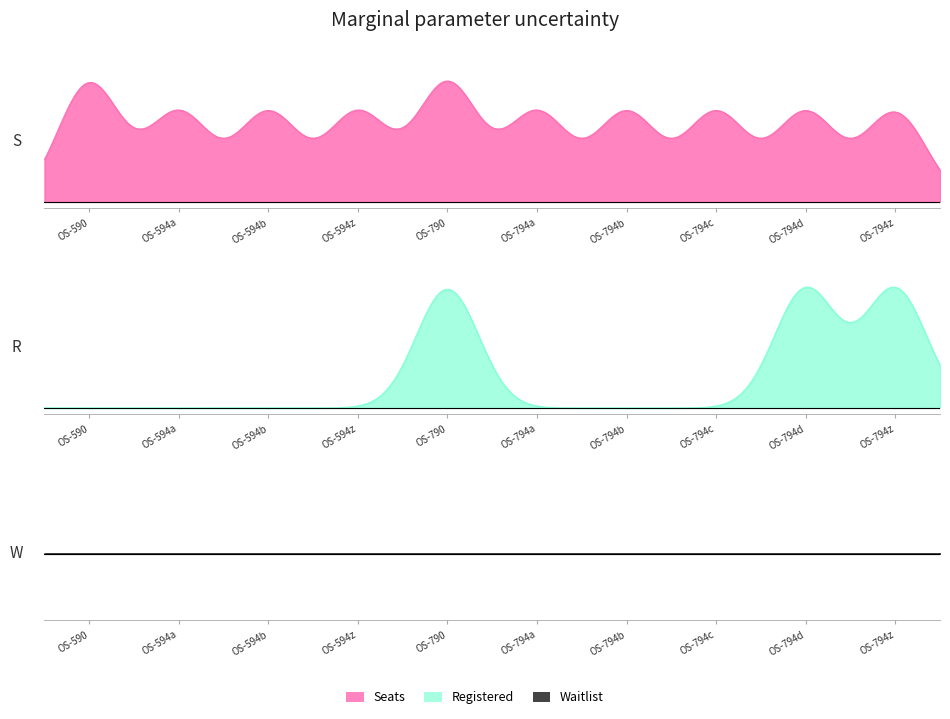

What is the difference between the maximum and minimum values in the seats series?

5